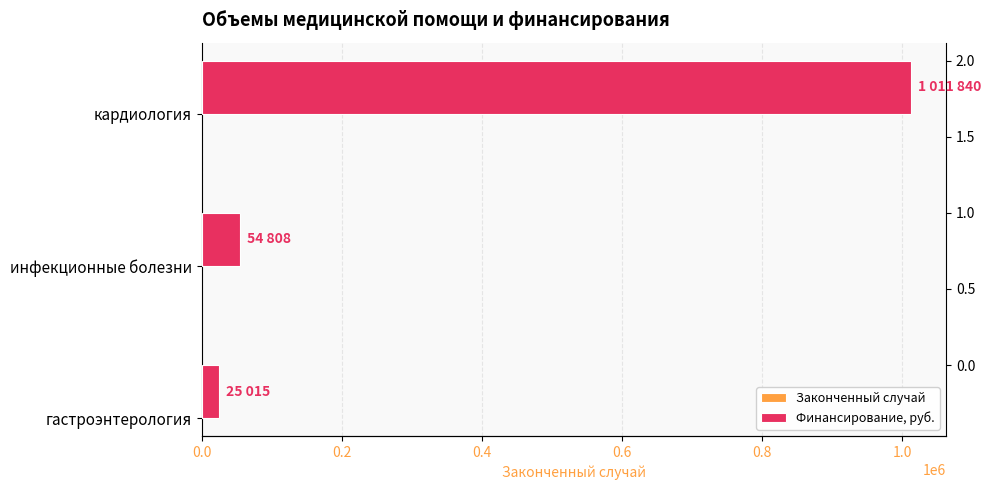

How many categories are shown in the chart?

3